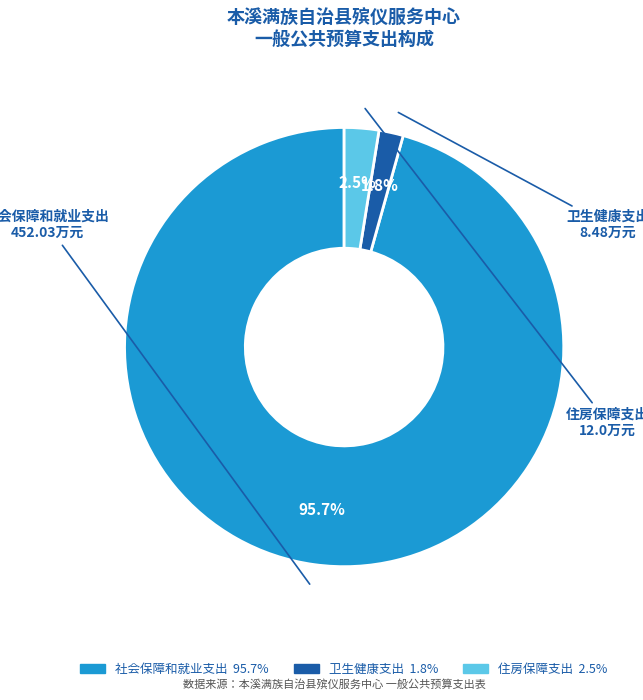

To the nearest percent, what is the average slice percentage?

33%